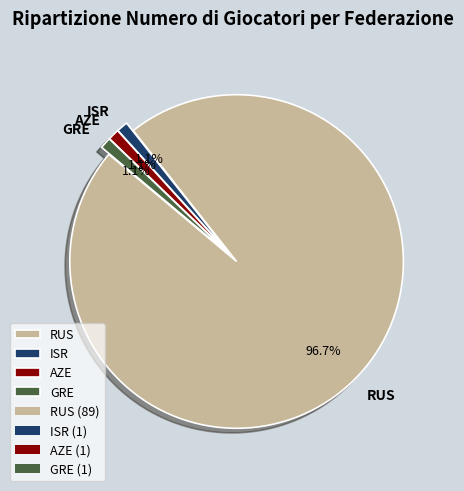

To the nearest percent, what is the difference between the largest and smallest slice percentages?

96%